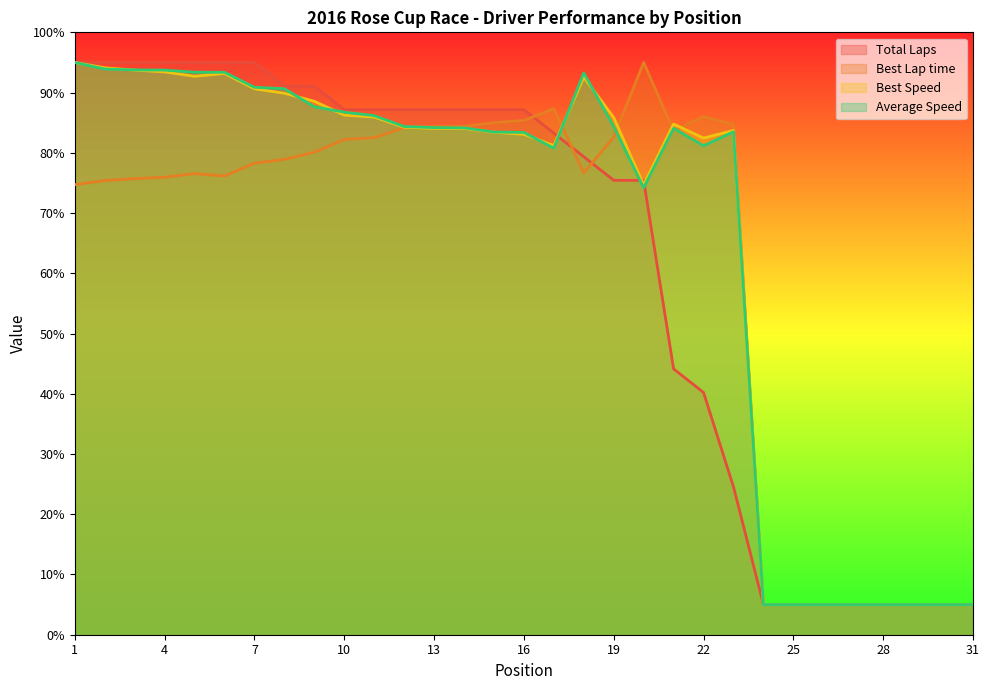

How many interior local valleys does the Best Speed series have?

4